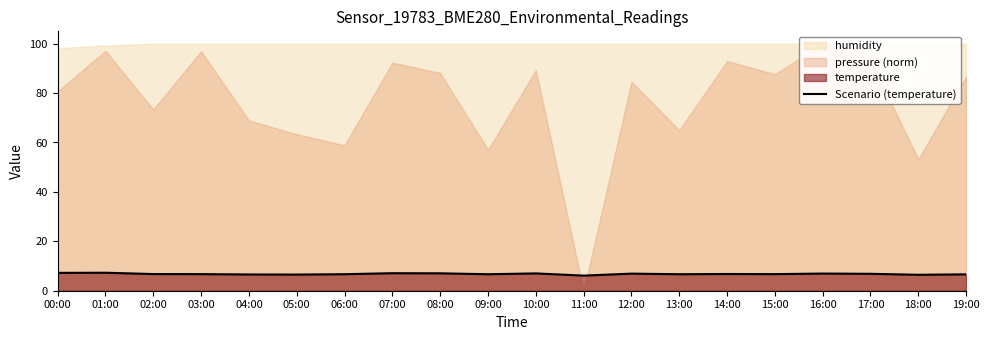

Which has a higher value, 05:00 or 09:00?

09:00